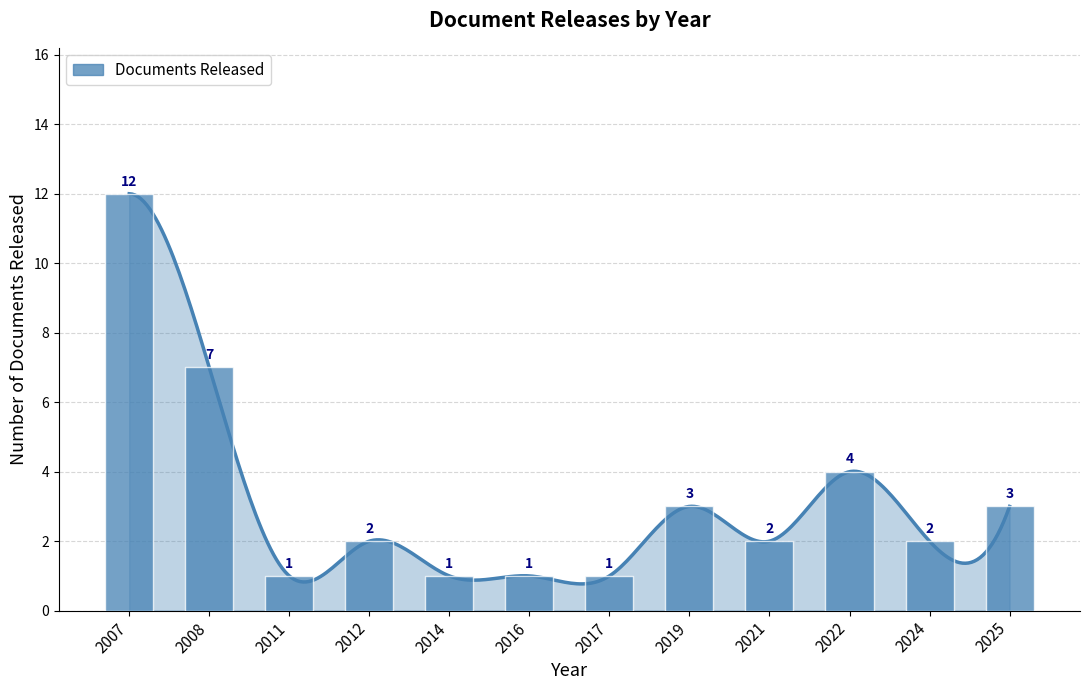

How many data points does each series have?

12